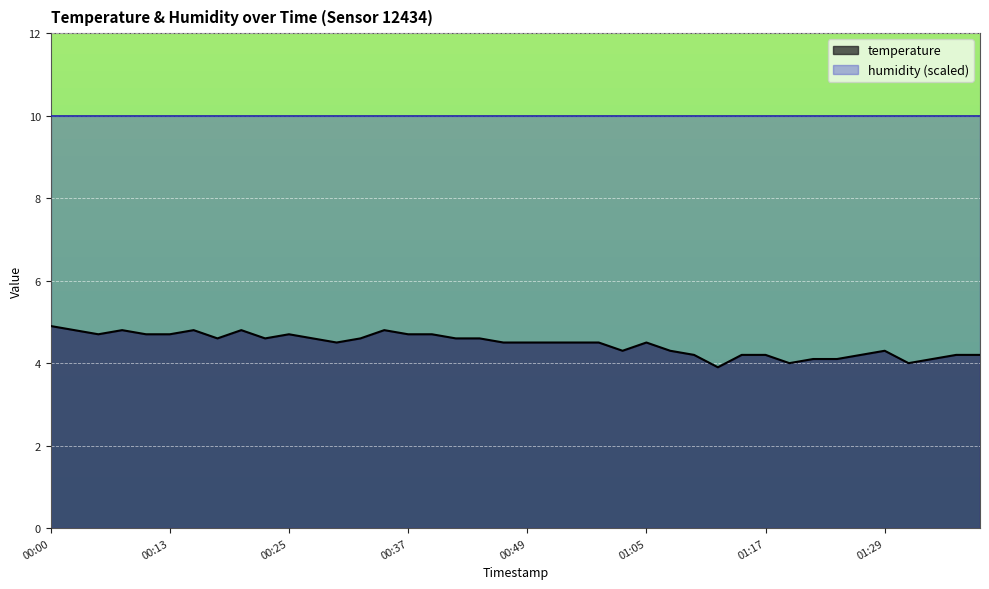

What is the label of the 10th point from the left?

00:22